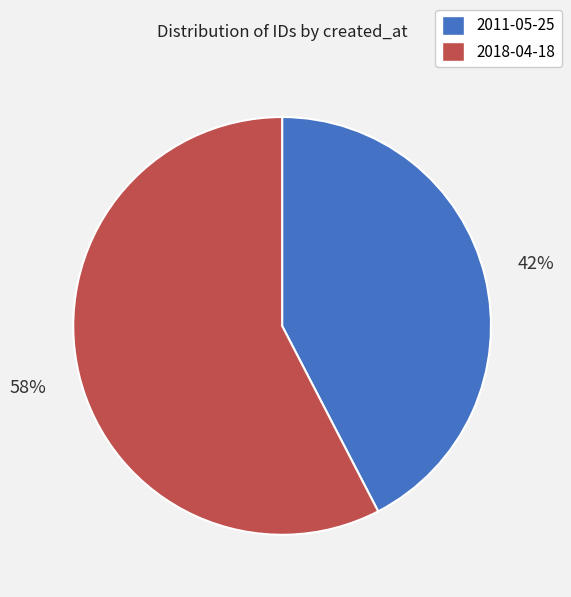

To the nearest percent, what is the average slice percentage?

50%